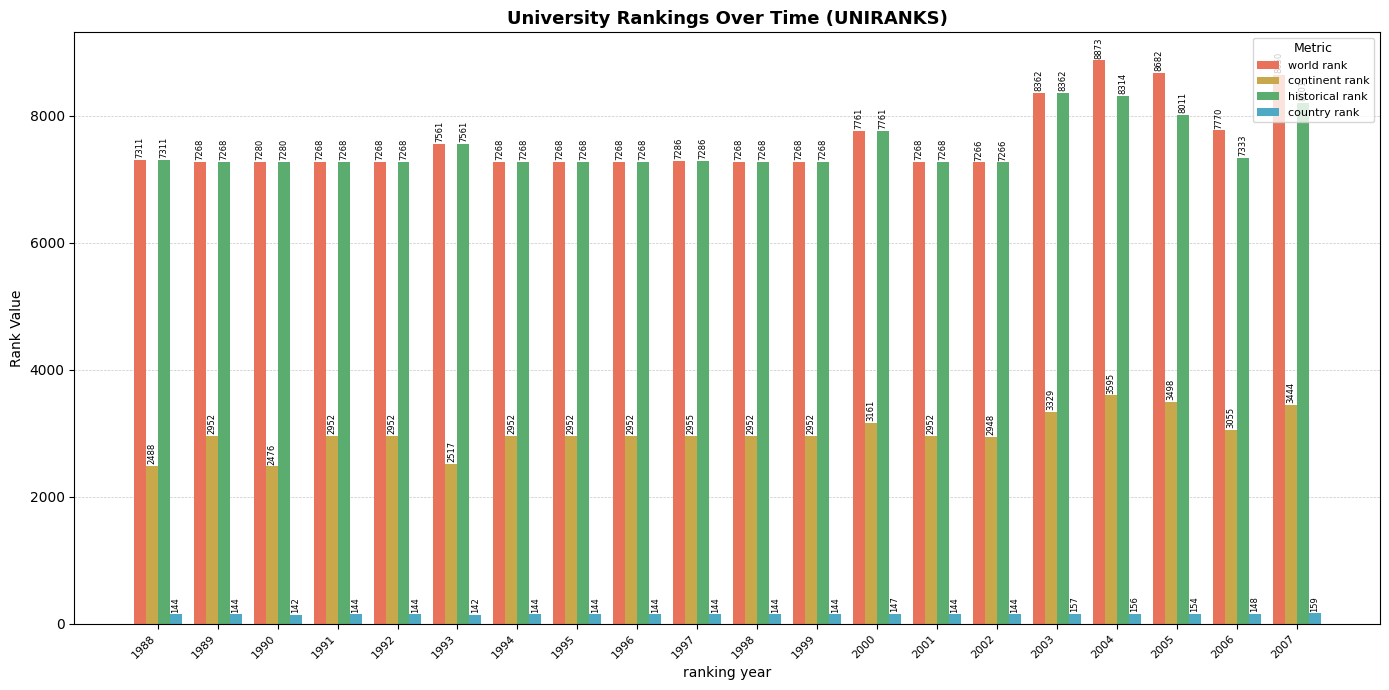

Is the value of world rank at 1996 greater than the value of historical rank at 2005?

No